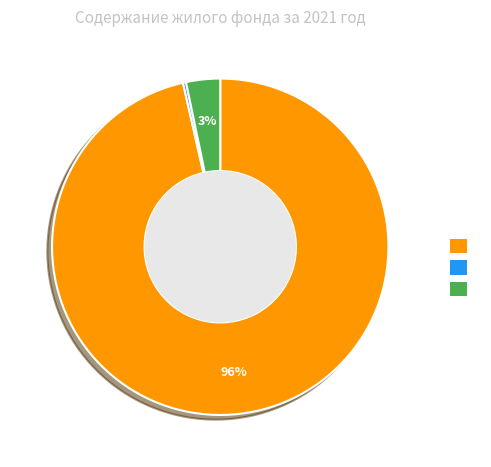

Does any single category account for the majority?

Yes